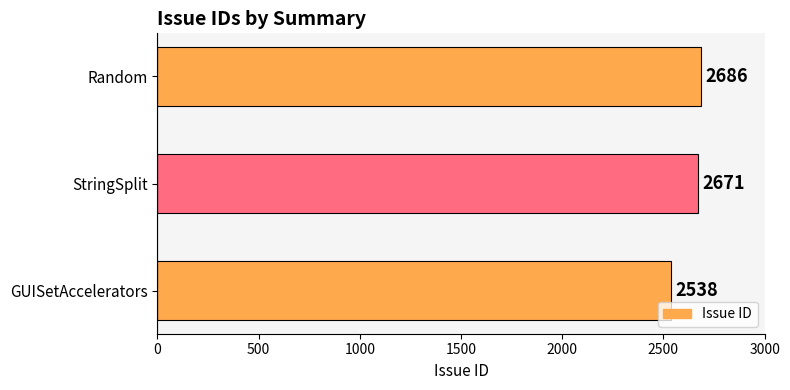

Count the values in the range 2538 to 2686.

3